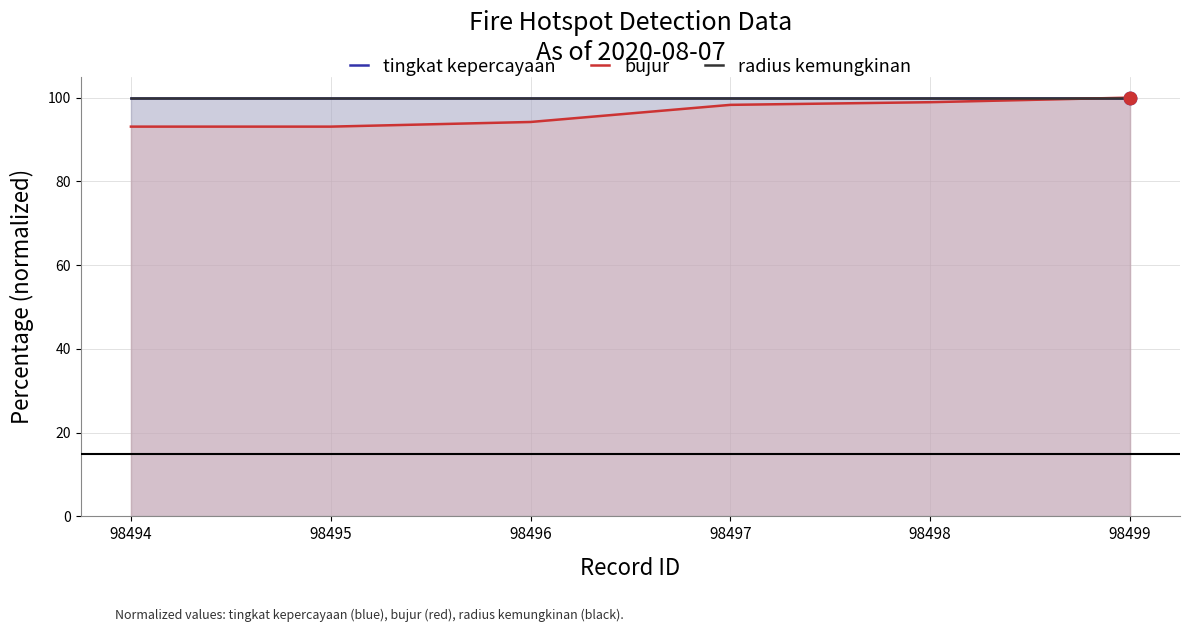

At which category is the sum across all series the highest?

98499